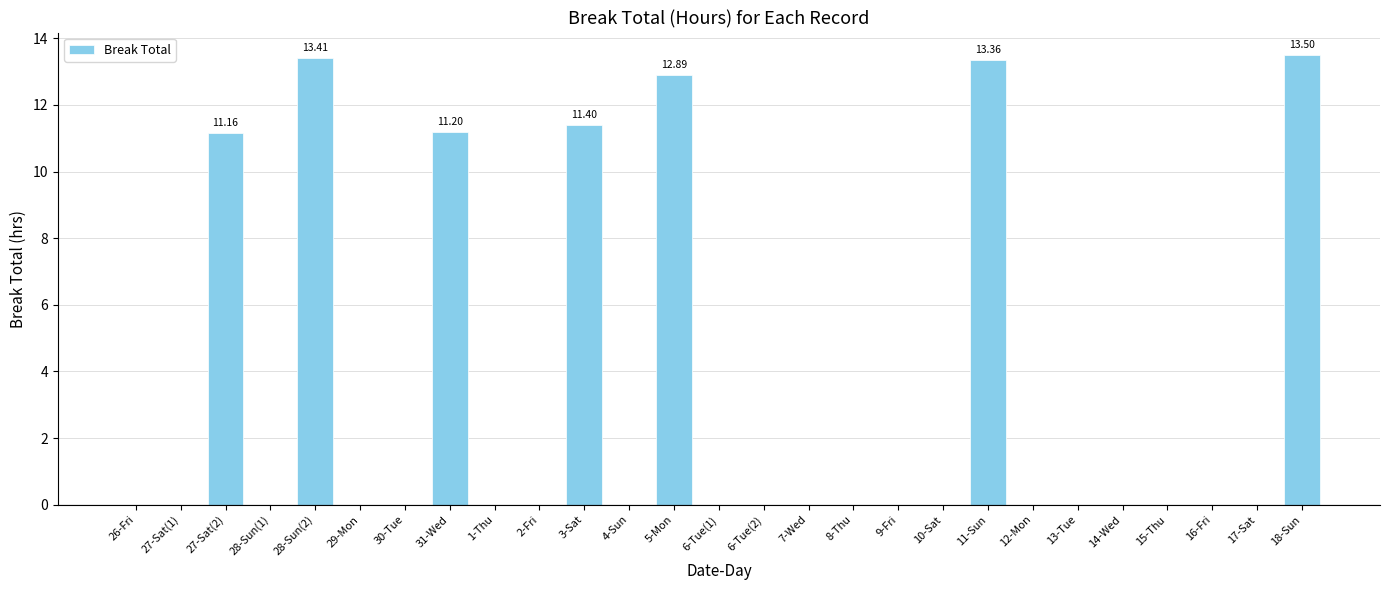

Between 17-Sat and 11-Sun, which is larger?

11-Sun